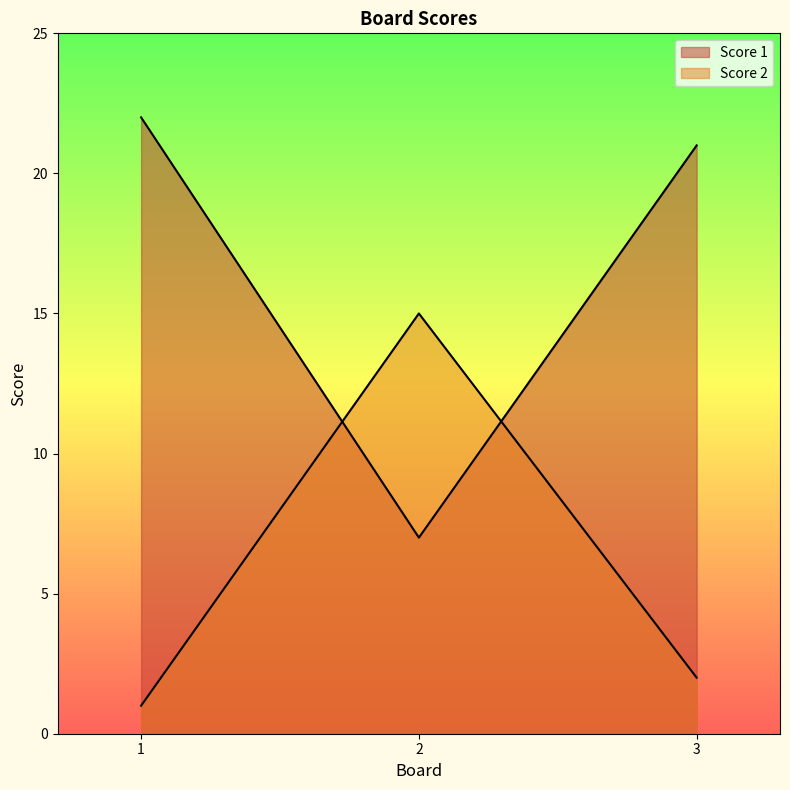

How many lines are shown in the chart?

2